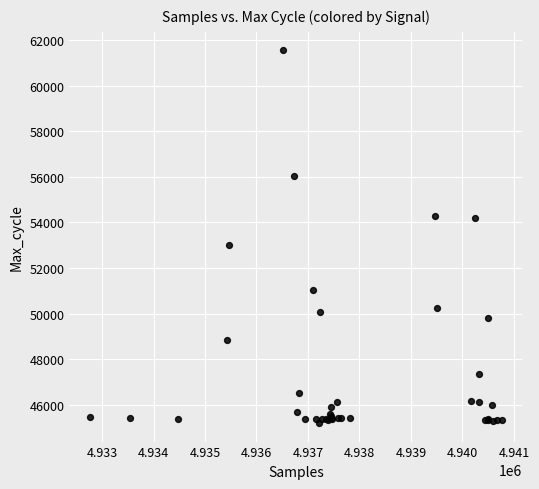

What Y value in the scatter plot is closest to 53368?

52999